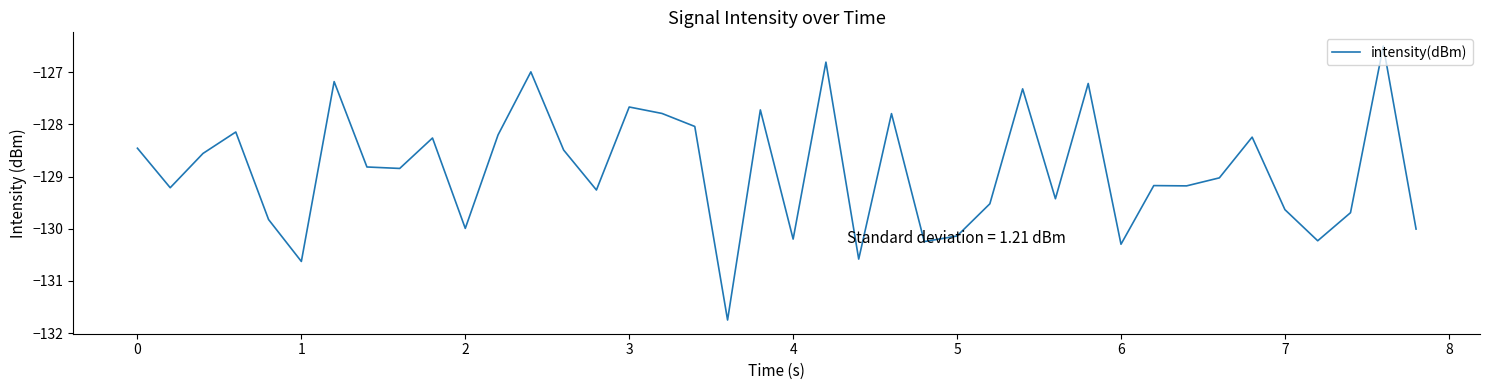

What is the maximum value shown in the chart?

-126.5